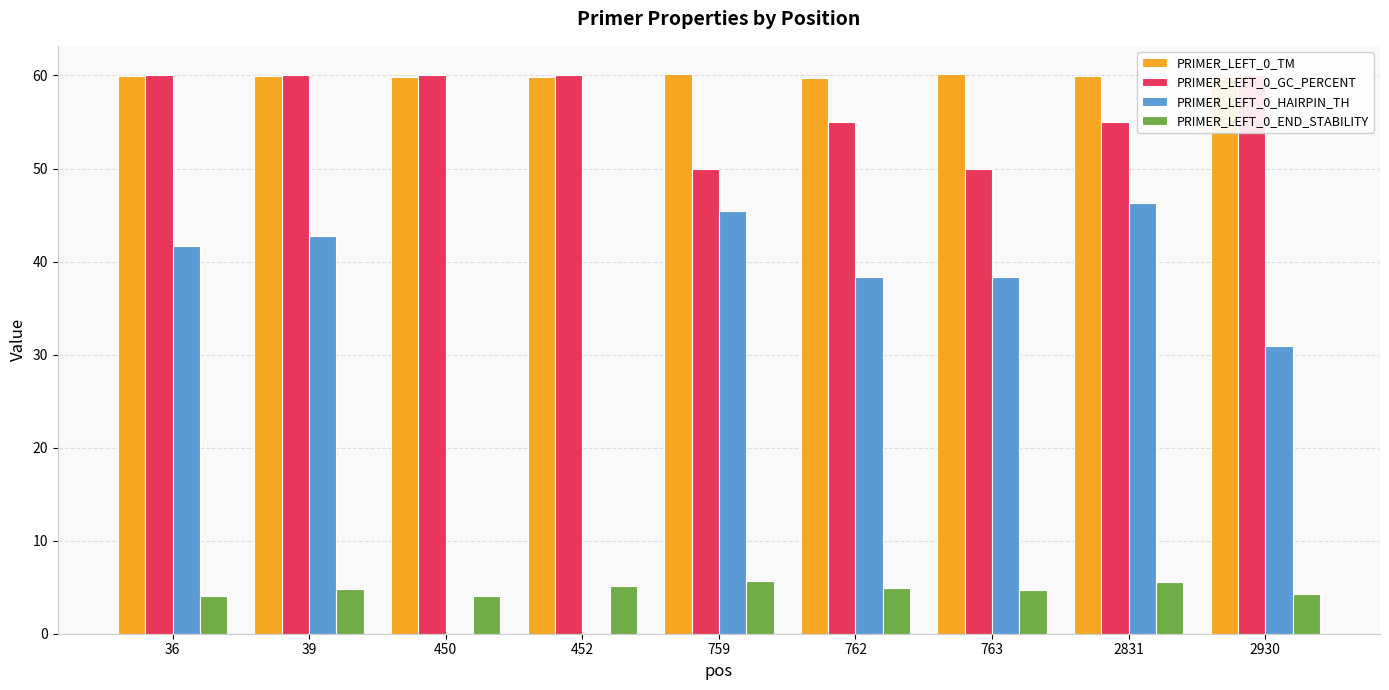

Where is PRIMER_LEFT_0_TM nearest to the value 59?

762